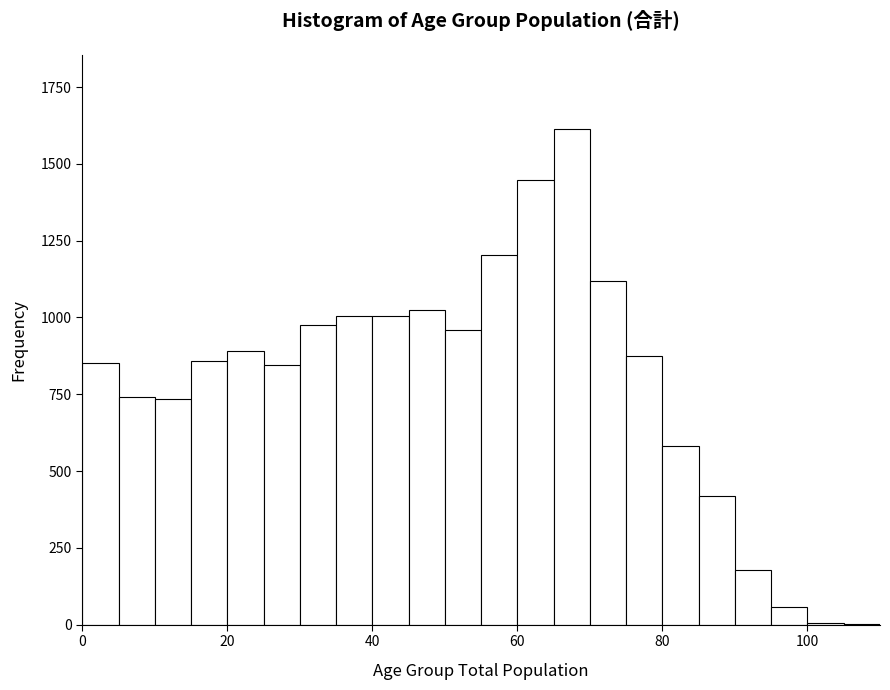

Around what value on the x-axis is the tallest bar? Give the approximate position of its centre, as read against the axis.

68